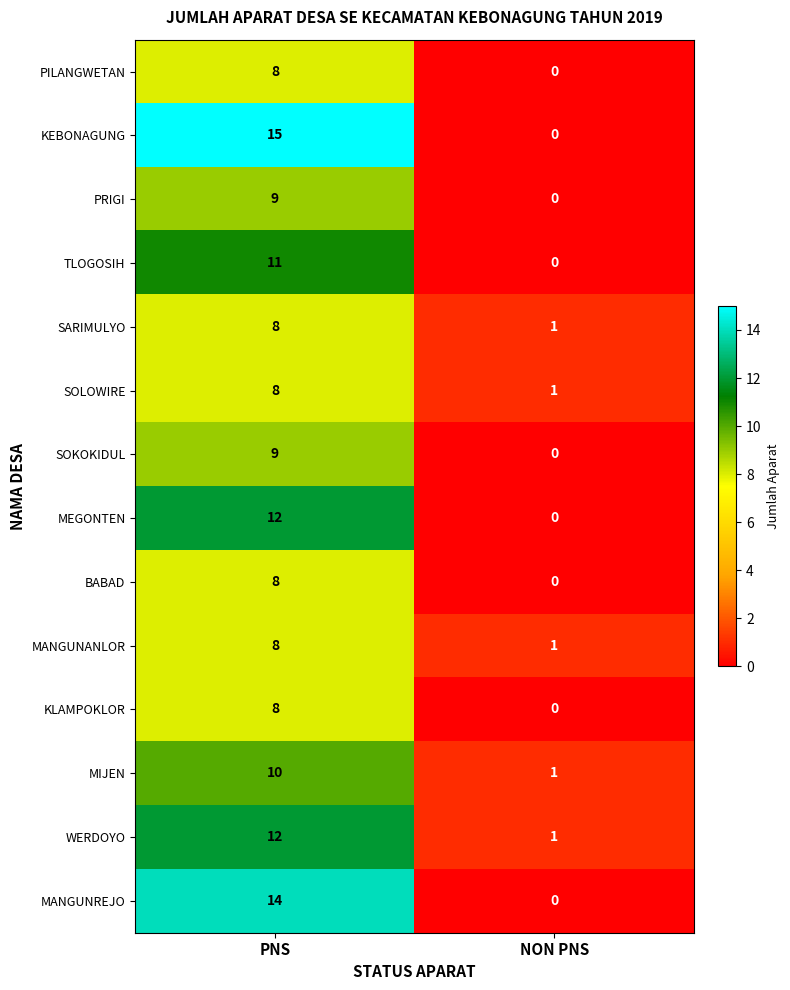

At how many categories does at least one series exceed 11?

1